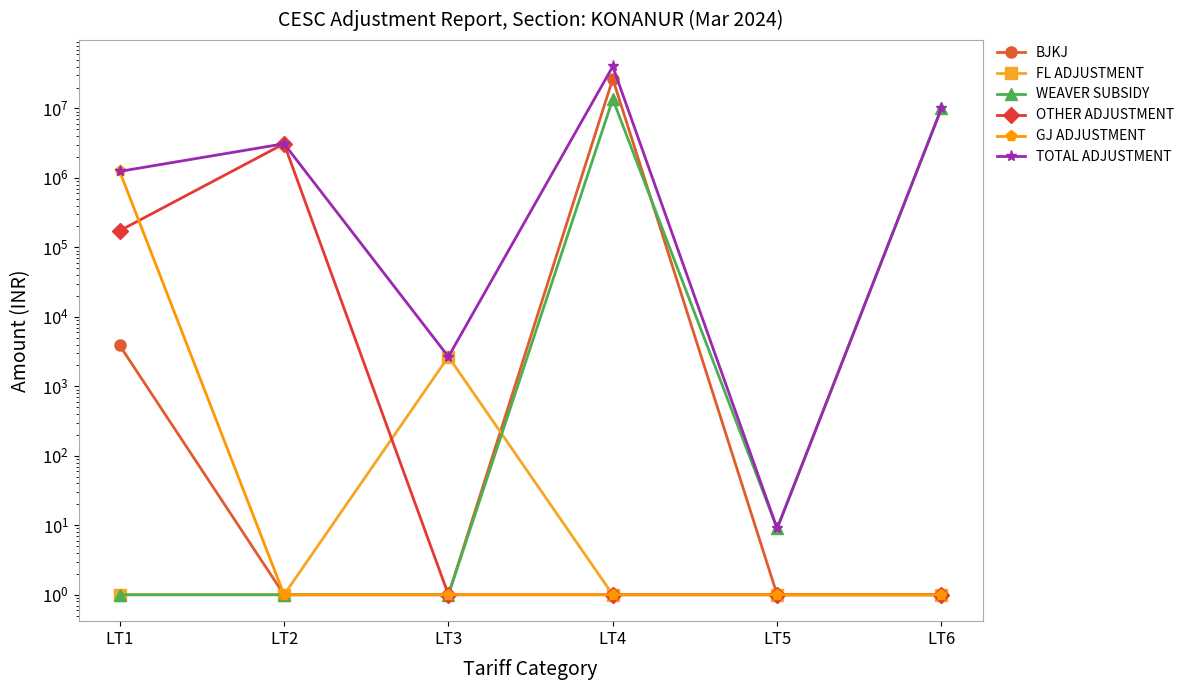

Where is GJ ADJUSTMENT nearest to the value 619052?

LT2